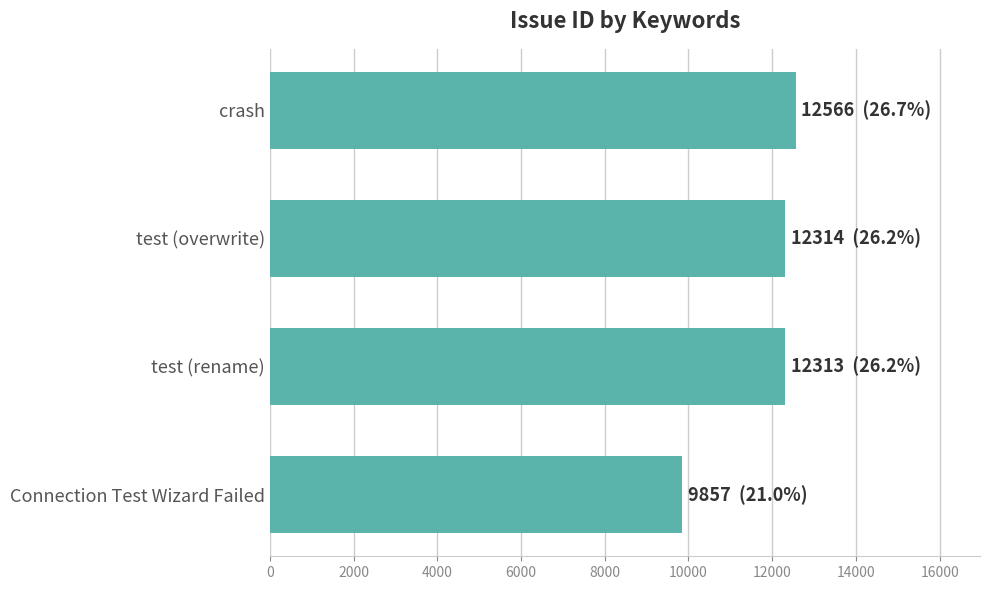

Read the value at Connection Test Wizard Failed, to the nearest 50.

9850